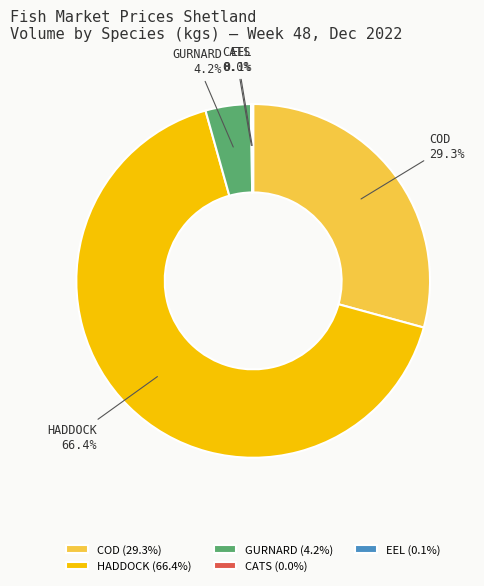

Is there any slice that represents more than half of the pie?

Yes